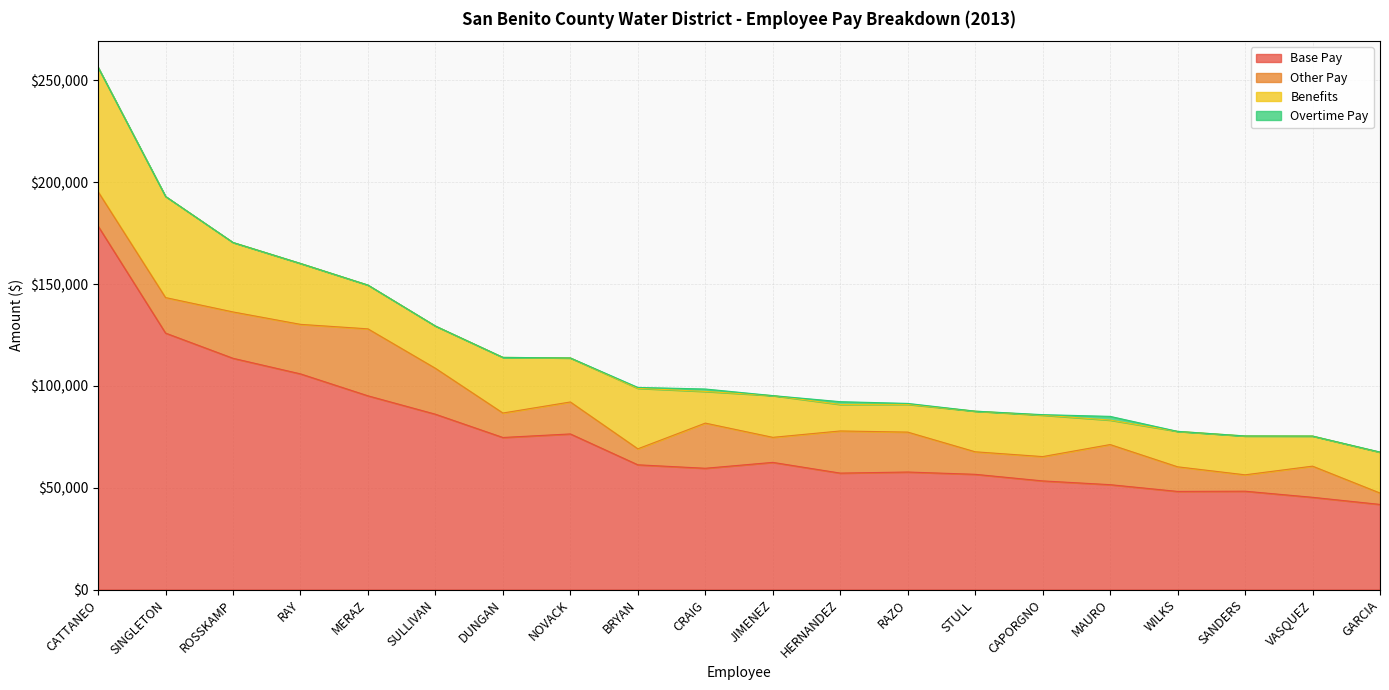

What is the label of the 2nd point from the right?

VASQUEZ